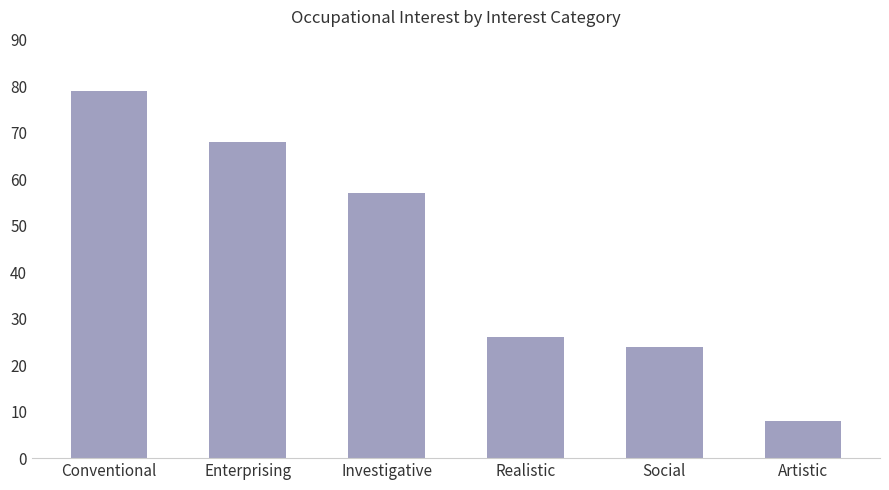

Read the value at Investigative.

57